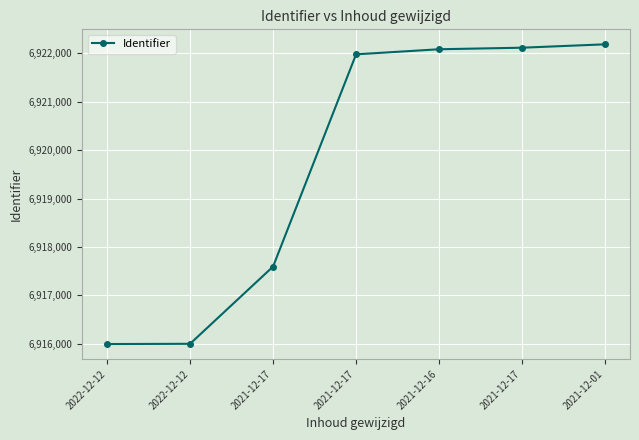

Reading left to right, extract all data points from this chart.

6915991	6915996	6917593	6921981	6922086	6922118	6922188